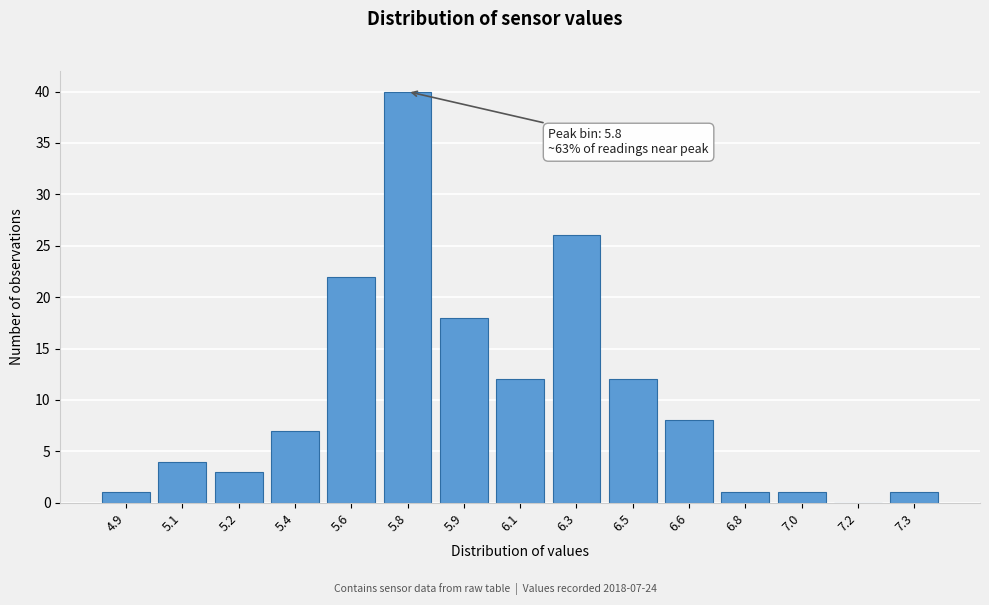

Reading left to right, list all the values displayed in this chart.

4.9=1	5.1=4	5.2=3	5.4=7	5.6=22	5.8=40	5.9=18	6.1=12	6.3=26	6.5=12	6.6=8	6.8=1	7.0=1	7.2=0	7.3=1